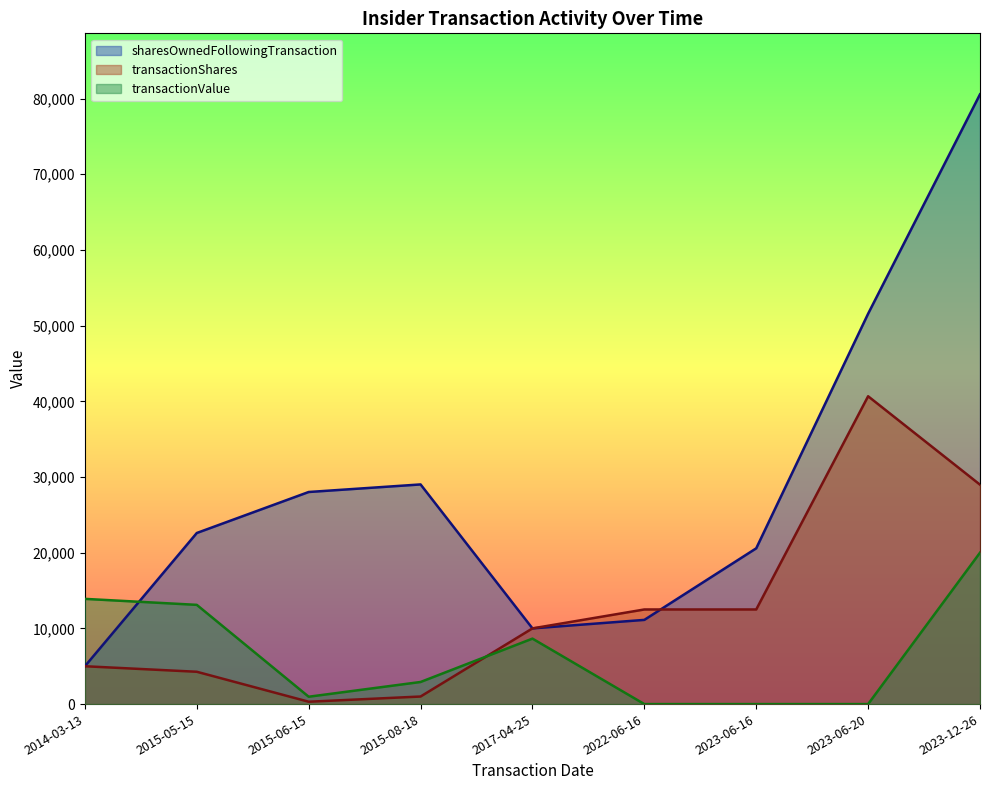

What is the approximate value of transactionShares at 2017-04-25?

10000